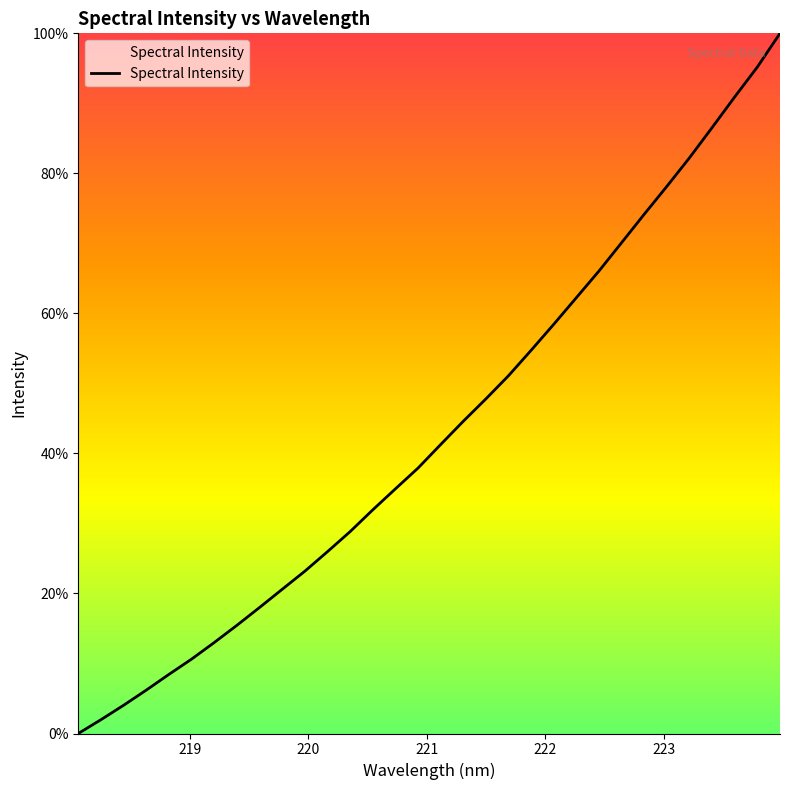

What is the difference between the second highest and second lowest values?

93.2